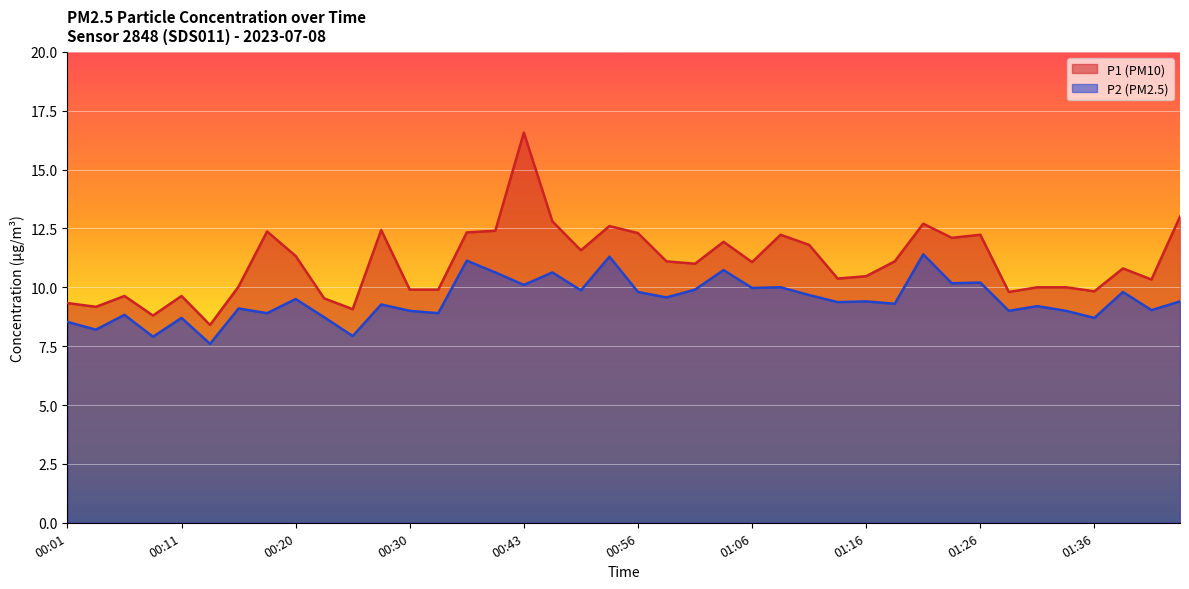

What is the value of the P1 point at the 33rd from the left?

12.2